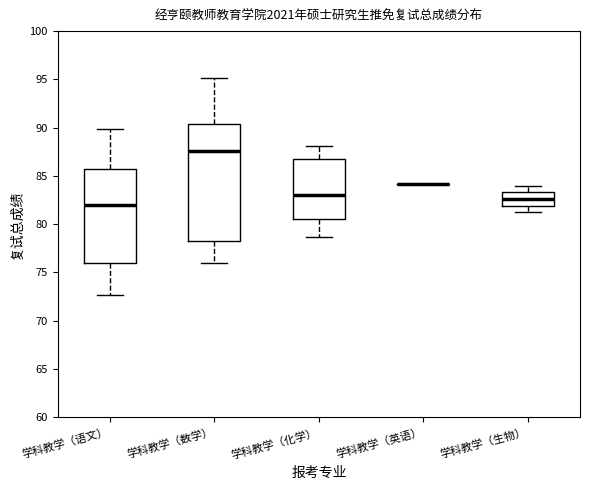

Reading left to right, read every box against the y-axis: the position of its median line, the range the box covers, and the ends of its whiskers. The values are not printed on the chart, so give them approximately, as read against the axis.

学科教学（语文）: median 82.0, box 76.0 to 85.5, whiskers 72.5 to 90.0
学科教学（数学）: median 87.5, box 78.5 to 90.5, whiskers 76.0 to 95.0
学科教学（化学）: median 83.0, box 80.5 to 87.0, whiskers 78.5 to 88.0
学科教学（英语）: box collapsed to a line at 84.0, whiskers 84.0 to 84.0
学科教学（生物）: median 82.5, box 82.0 to 83.5, whiskers 81.5 to 84.0